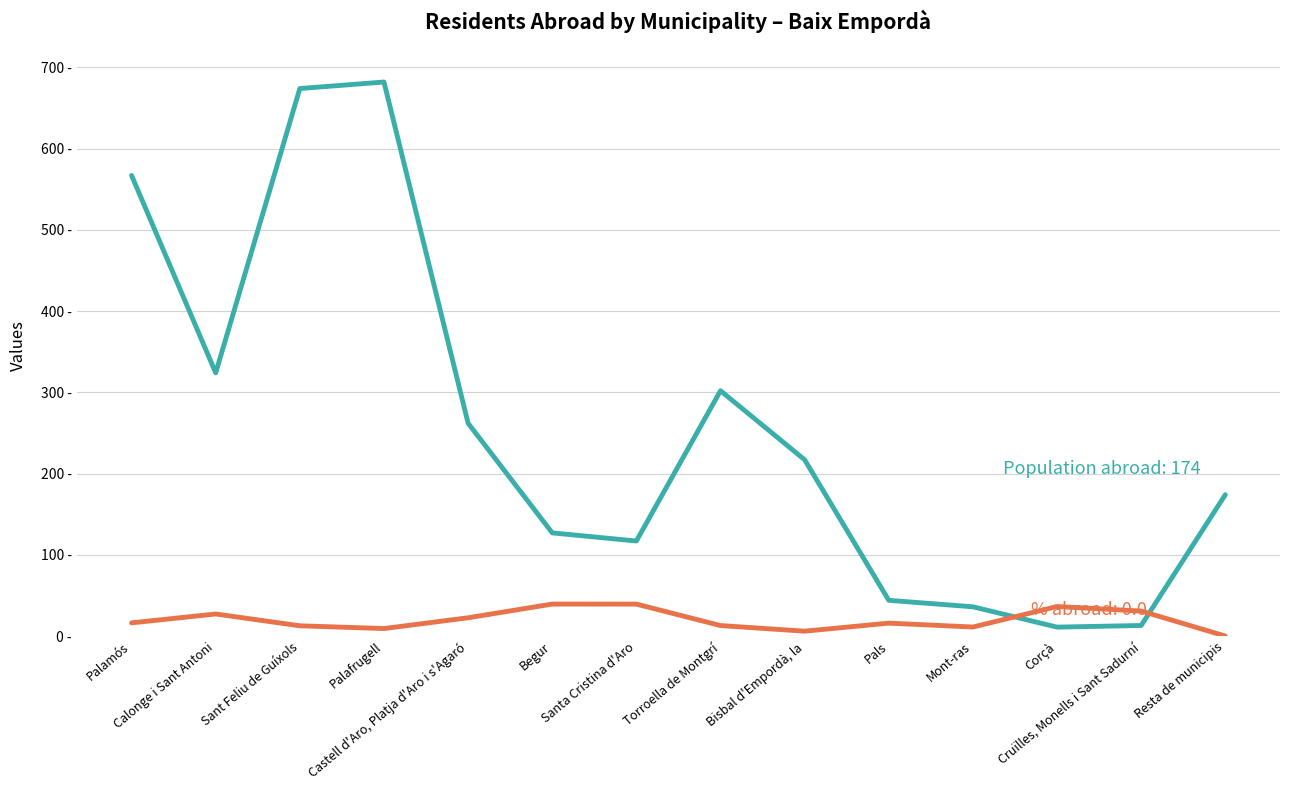

Reading right to left, what are all the values shown in this chart?

Population residing abroad: Resta de municipis=174.0	Cruïlles, Monells i Sant Sadurní=13.0	Corçà=11.0	Mont-ras=36.0	Pals=44.0	Bisbal d'Empordà, la=217.0	Torroella de Montgrí=302.0	Santa Cristina d'Aro=117.0	Begur=127.0	Castell d'Aro, Platja d'Aro i s'Agaró=262.0	Palafrugell=682.0	Sant Feliu de Guíxols=674.0	Calonge i Sant Antoni=324.0	Palamós=567.0
% of selected place abroad: Resta de municipis=0.0	Cruïlles, Monells i Sant Sadurní=30.8	Corçà=36.4	Mont-ras=11.1	Pals=15.9	Bisbal d'Empordà, la=6.0	Torroella de Montgrí=12.9	Santa Cristina d'Aro=39.3	Begur=39.4	Castell d'Aro, Platja d'Aro i s'Agaró=22.5	Palafrugell=9.2	Sant Feliu de Guíxols=12.6	Calonge i Sant Antoni=27.2	Palamós=16.2